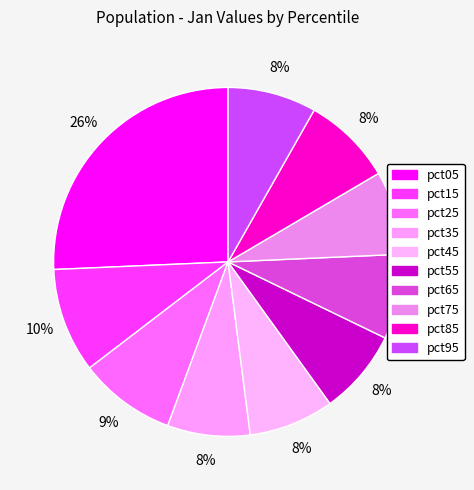

How many slices are in this pie chart?

10